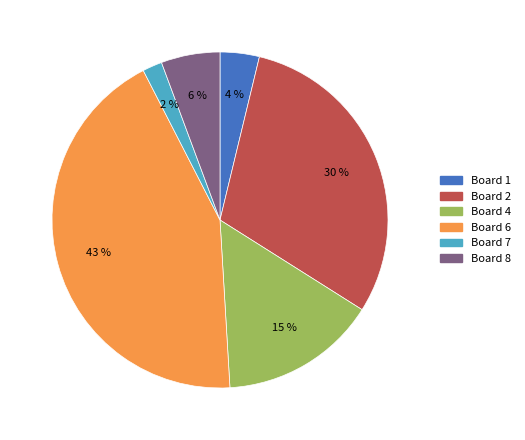

Does any single category account for the majority?

No